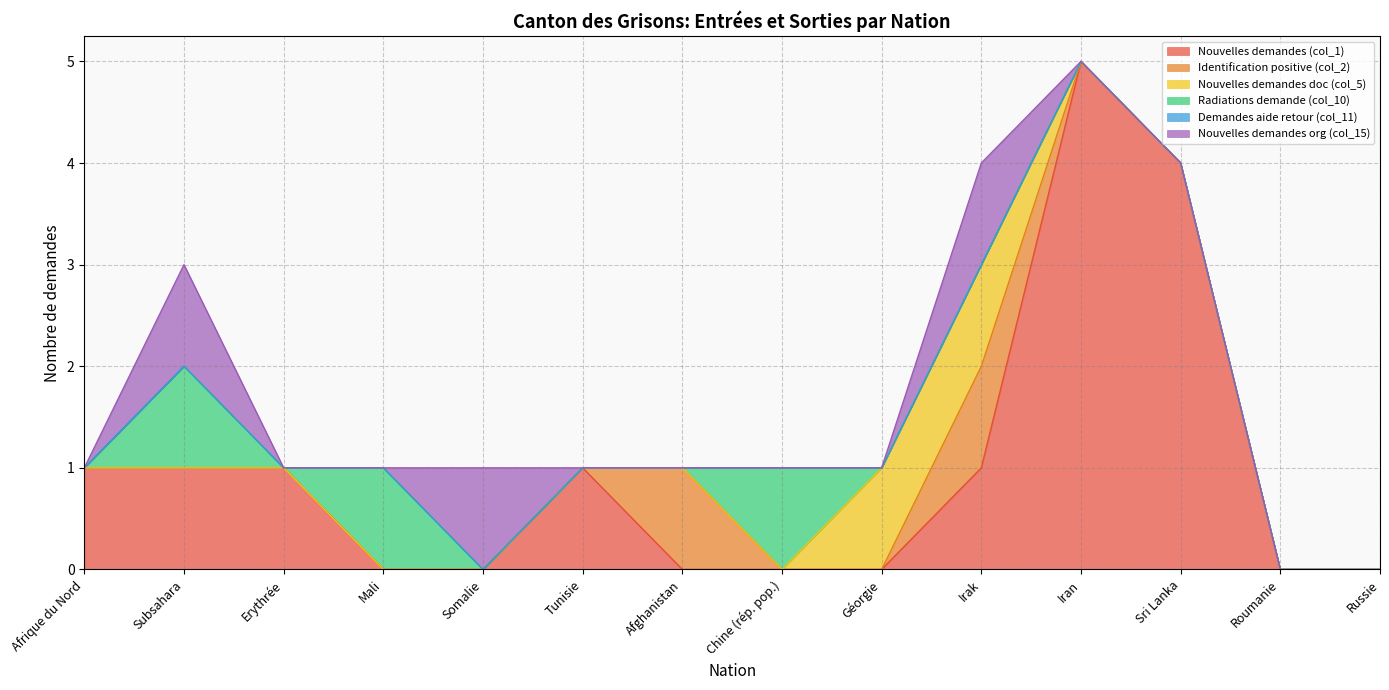

Is the value of Nouvelles demandes (col_1) at Roumanie greater than the value of Nouvelles demandes org (col_15) at Russie?

No